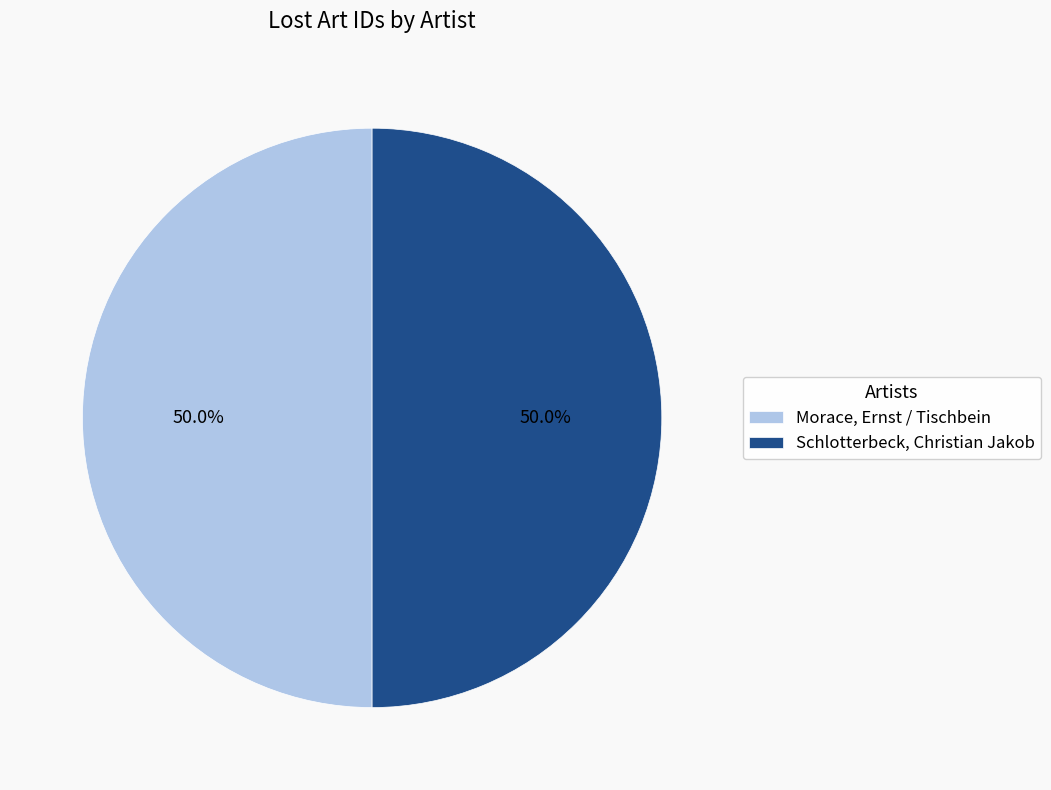

To the nearest percent, what percentage of the pie is Morace, Ernst / Tischbein?

50%